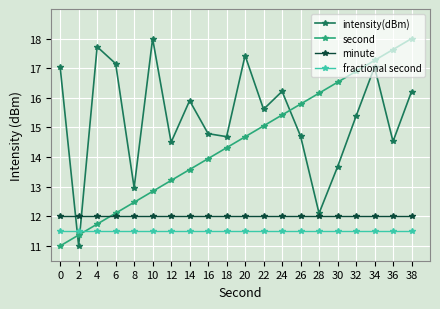

True or false: intensity(dBm) has more than 0 interior local peaks.

True